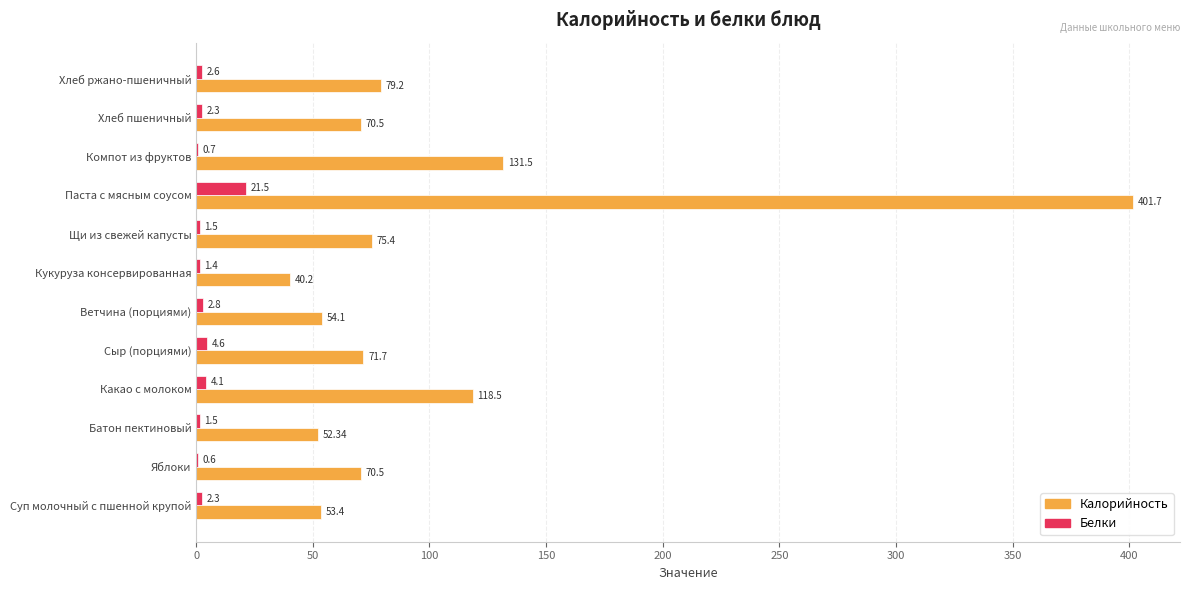

What is the sum of the Калорийность values at Щи из свежей капусты and Ветчина (порциями)?

129.5